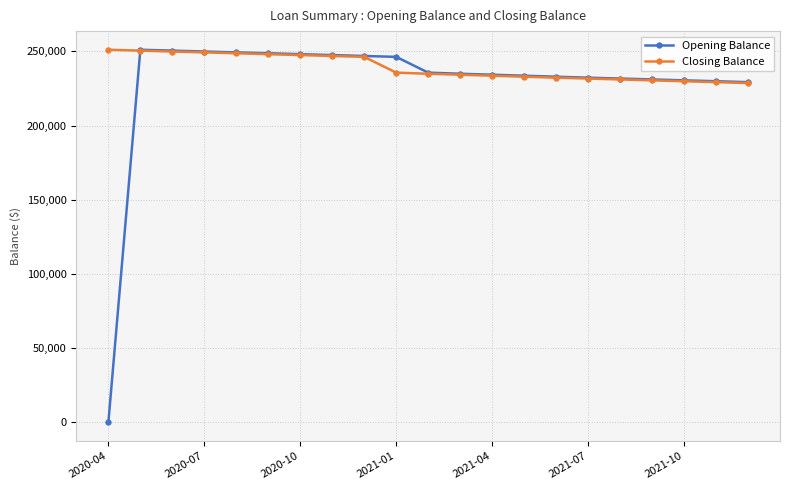

Is this an area chart (filled region under the line)?

No